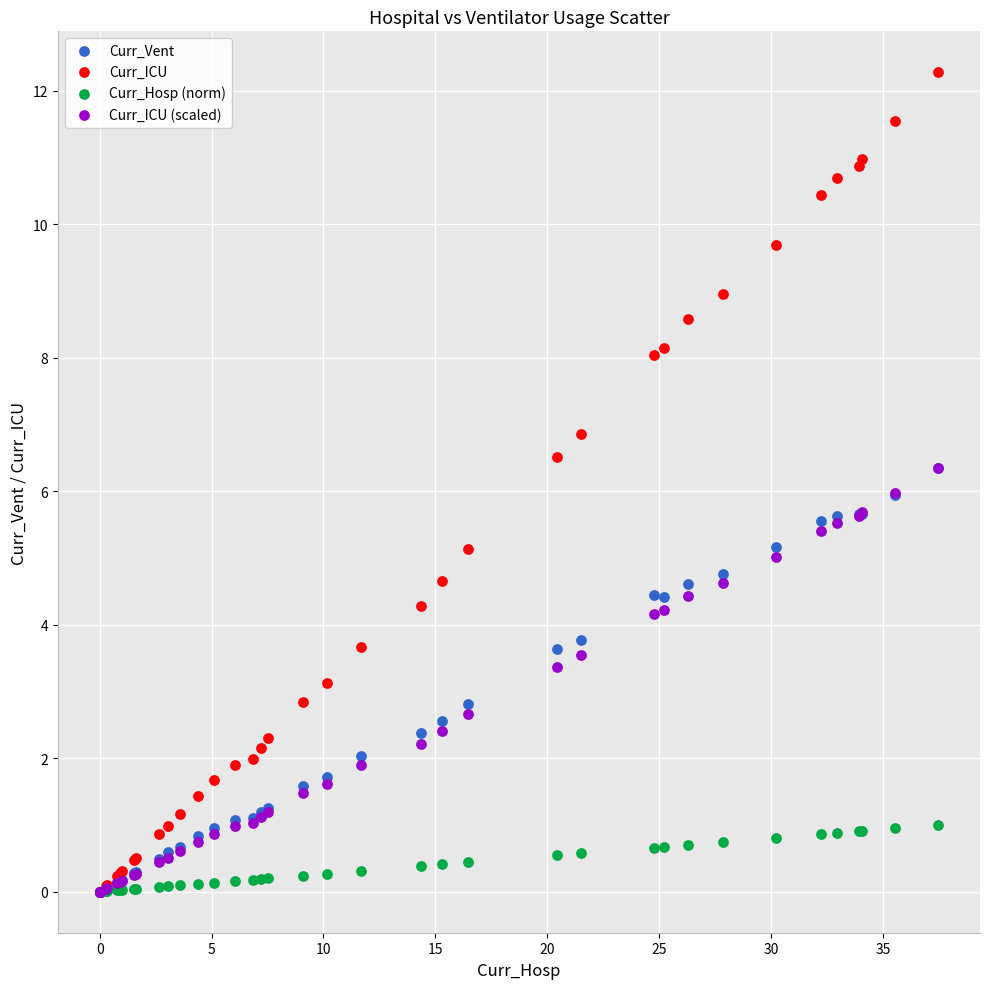

What are all the series names shown in the legend?

Curr_Vent, Curr_ICU, Curr_Hosp (norm), Curr_ICU (scaled)